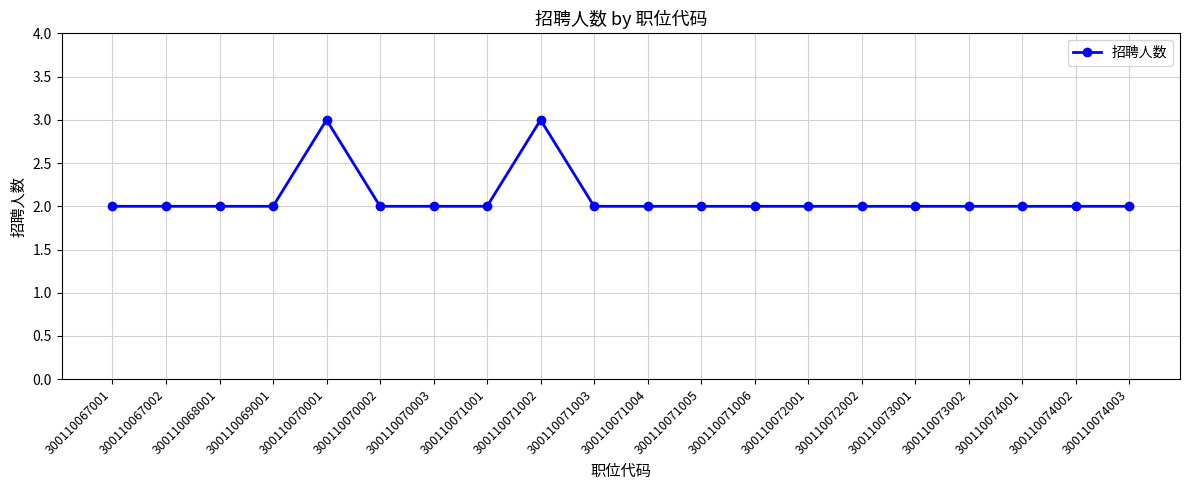

What is the maximum value shown in the chart?

3